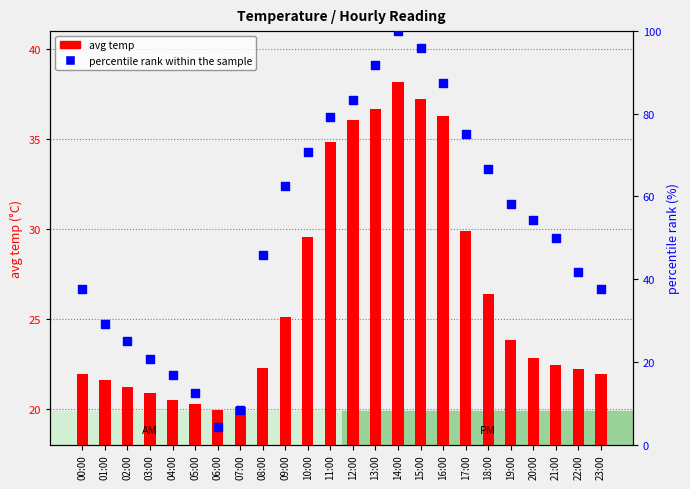

What is the total value across all series at 07:00?

28.4